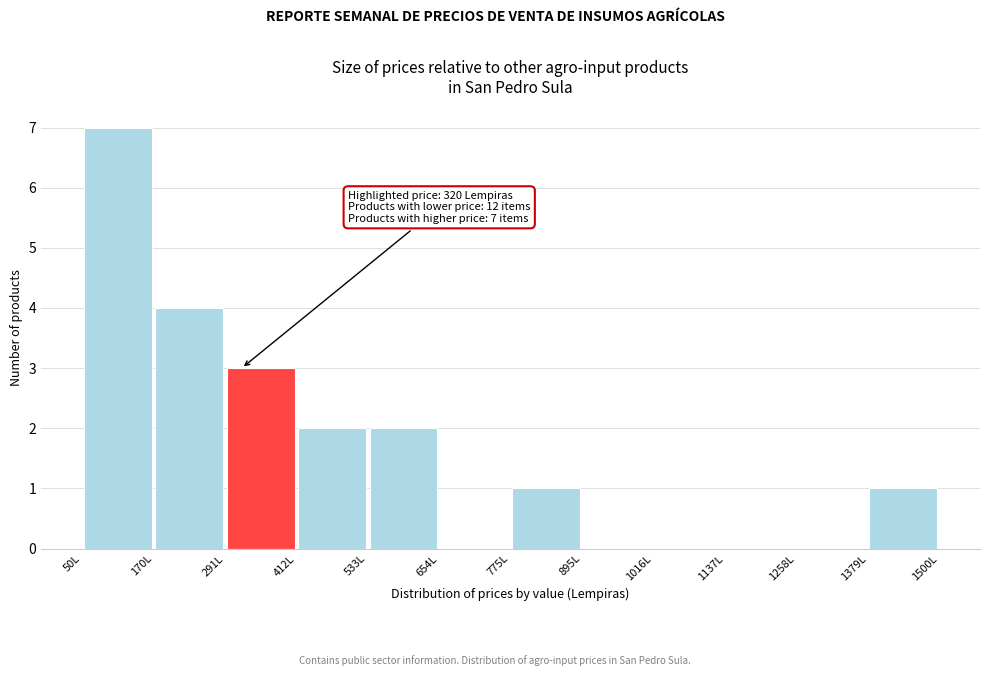

Over which range of the x-axis is the bar tallest?

60 to 180